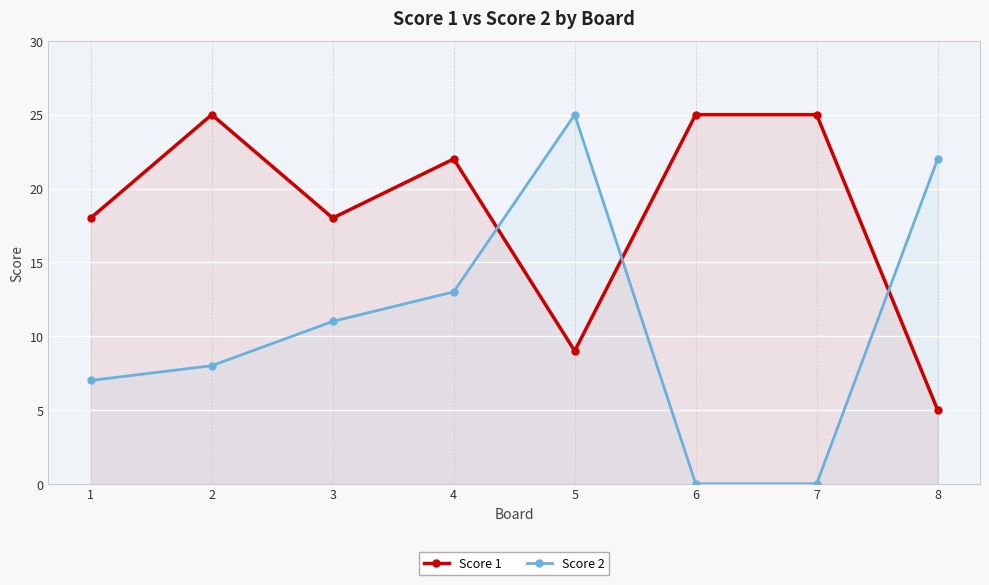

Between 6 and 7, which is larger?

6